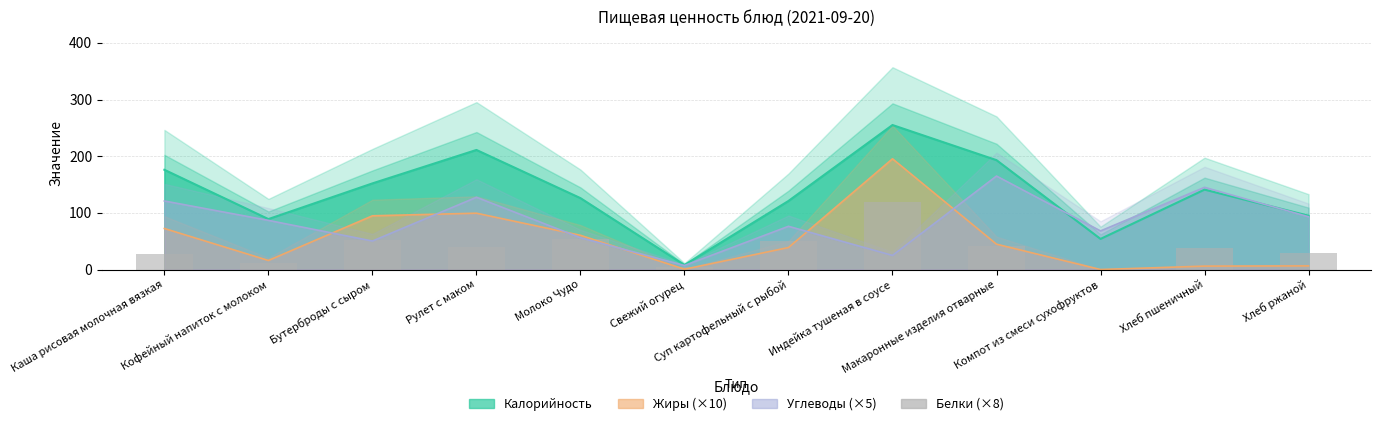

What position from the left is Рулет с маком?

4